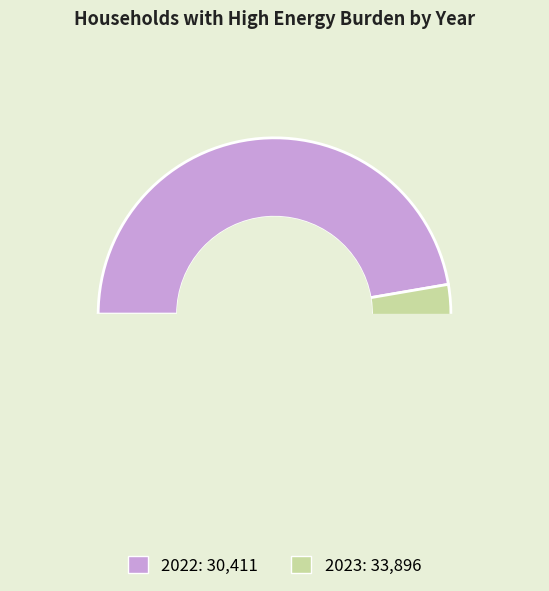

Which slice is the largest?

2023